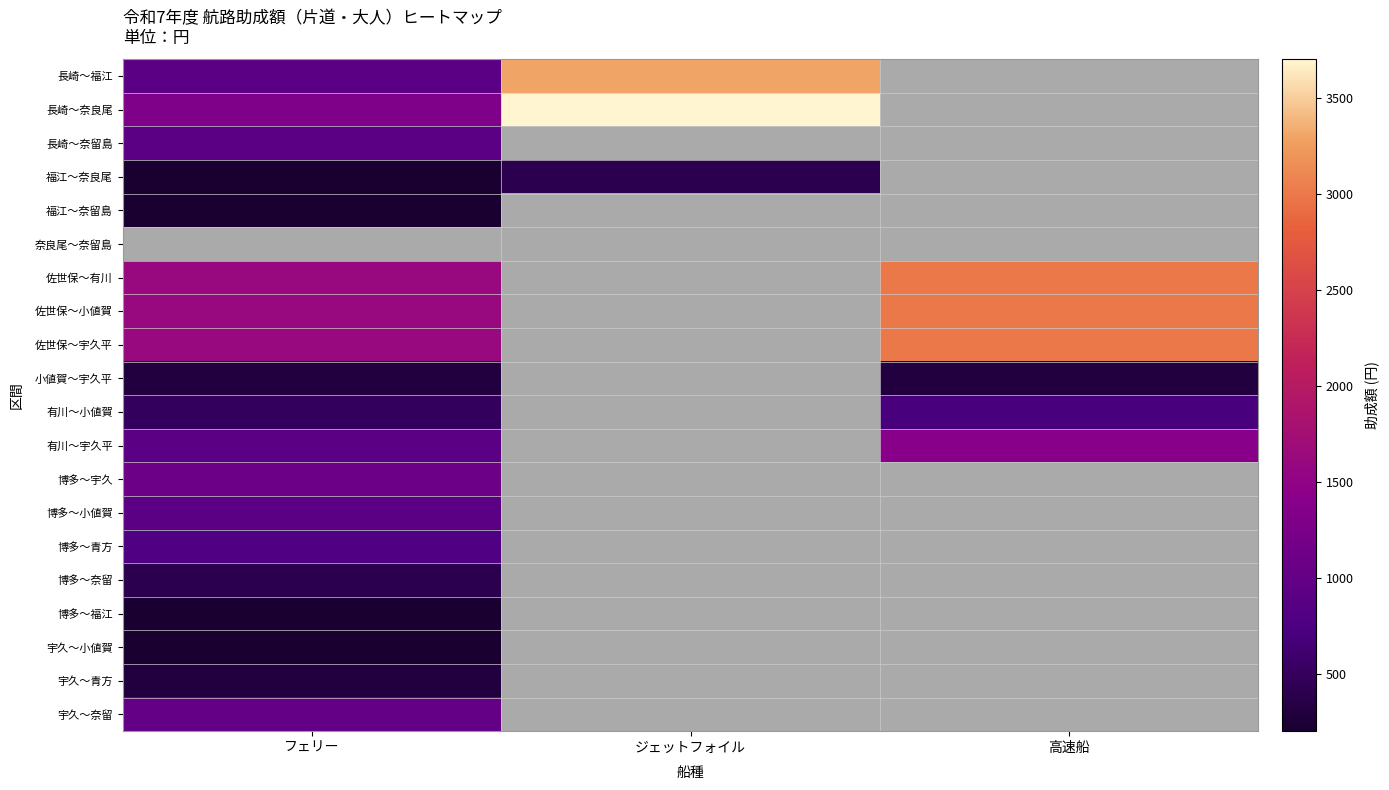

What is the greatest value displayed?

3700.0